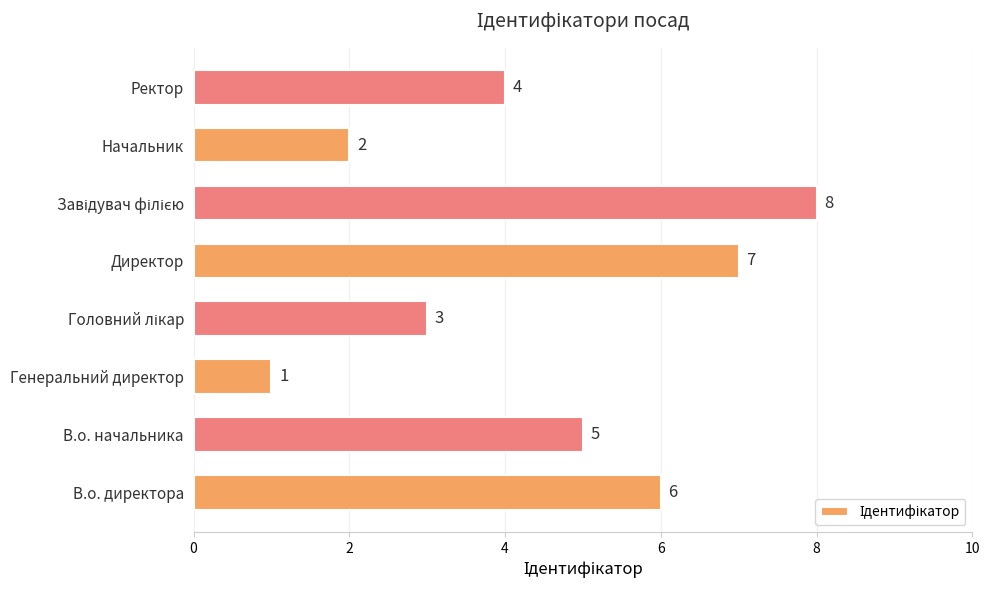

What is the change in value from Начальник to Ректор?

+2